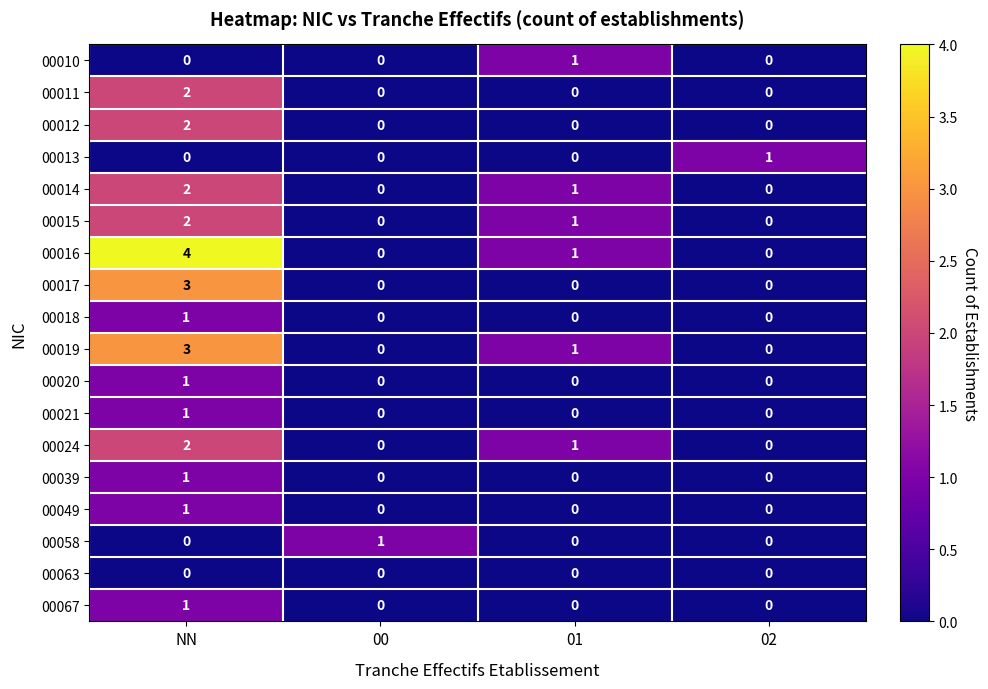

What is the sum of all 00016 values?

5